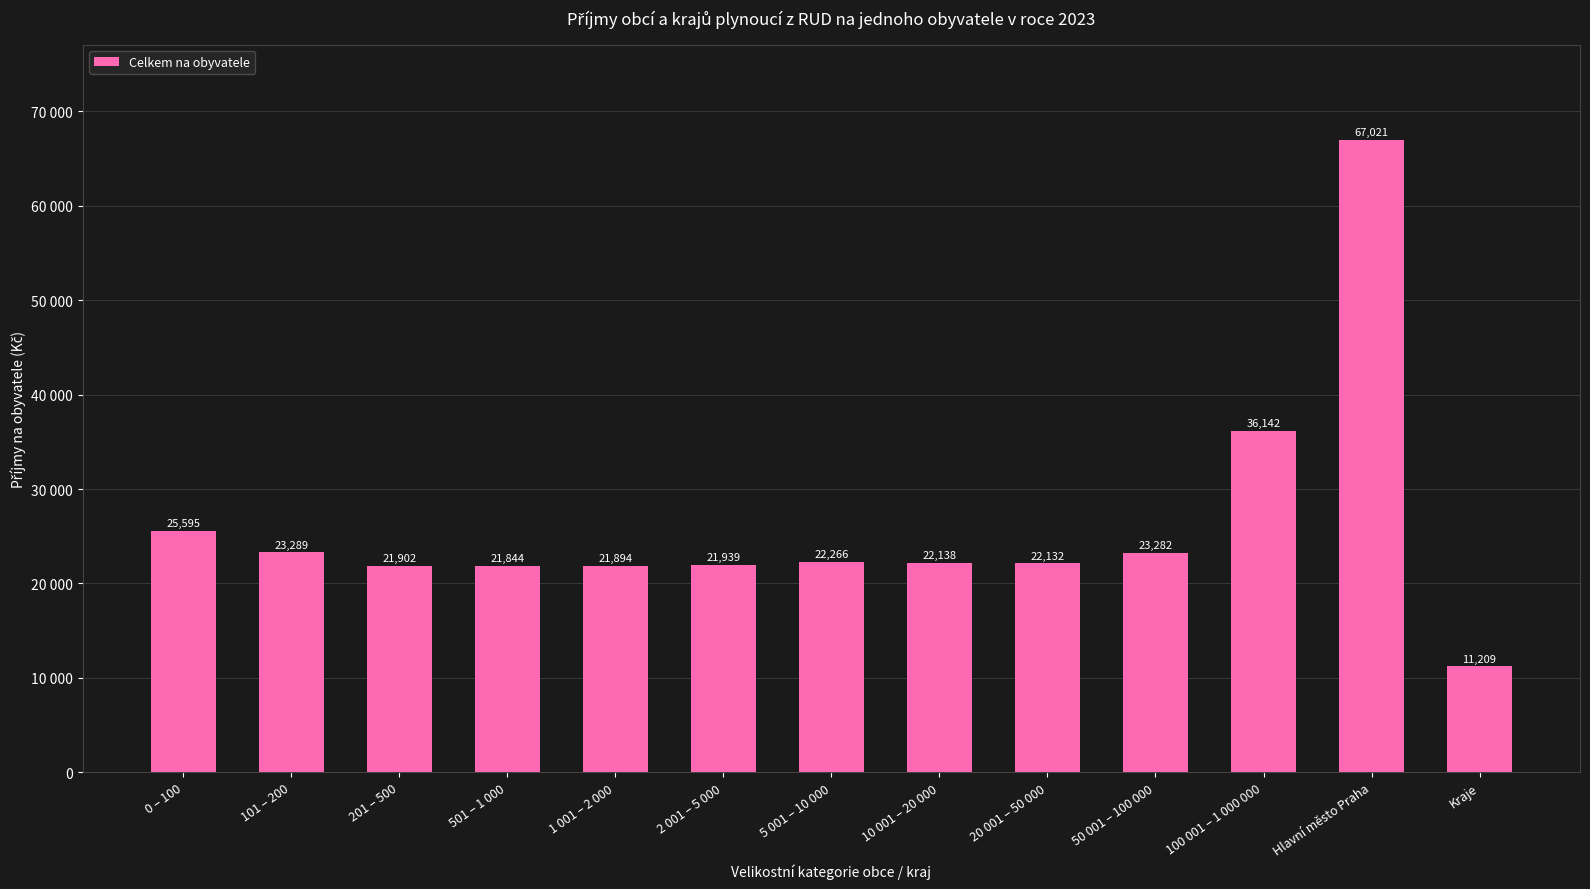

What is the label of the 11th bar from the left?

100 001 – 1 000 000